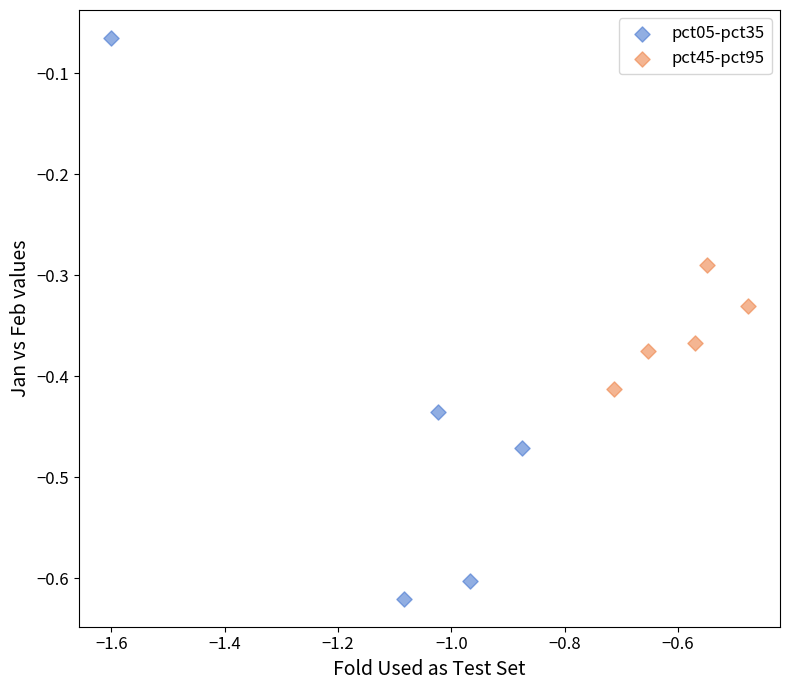

Which series contains the highest Y value?

pct05-pct35